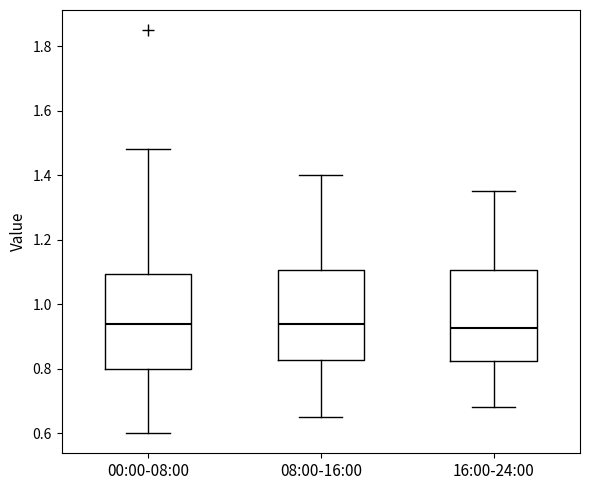

Reading left to right, read every box against the y-axis: the position of its median line, the range the box covers, and the ends of its whiskers. The values are not printed on the chart, so give them approximately, as read against the axis.

00:00-08:00: median 0.94, box 0.80 to 1.10, whiskers 0.60 to 1.48
08:00-16:00: median 0.94, box 0.82 to 1.10, whiskers 0.66 to 1.40
16:00-24:00: median 0.92, box 0.82 to 1.10, whiskers 0.68 to 1.36